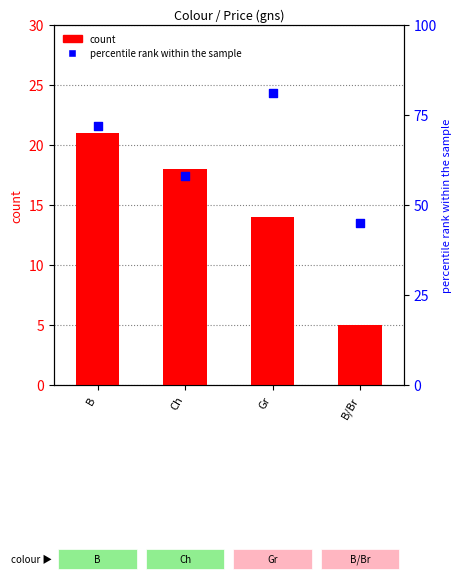

What are all the series names shown in the legend?

count, percentile rank within the sample